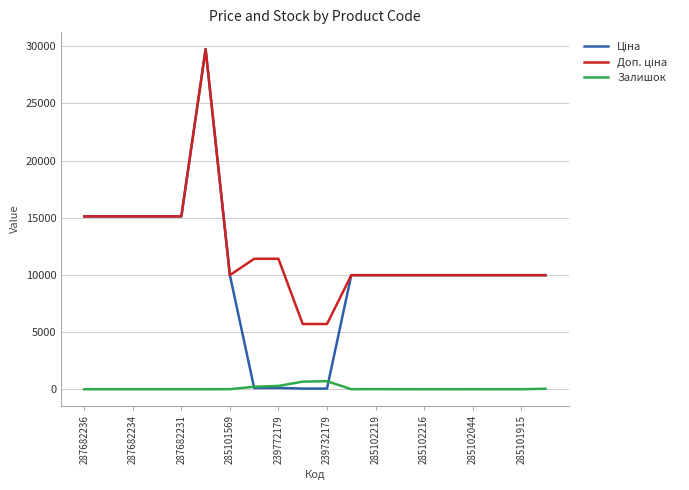

How many lines are shown in the chart?

3